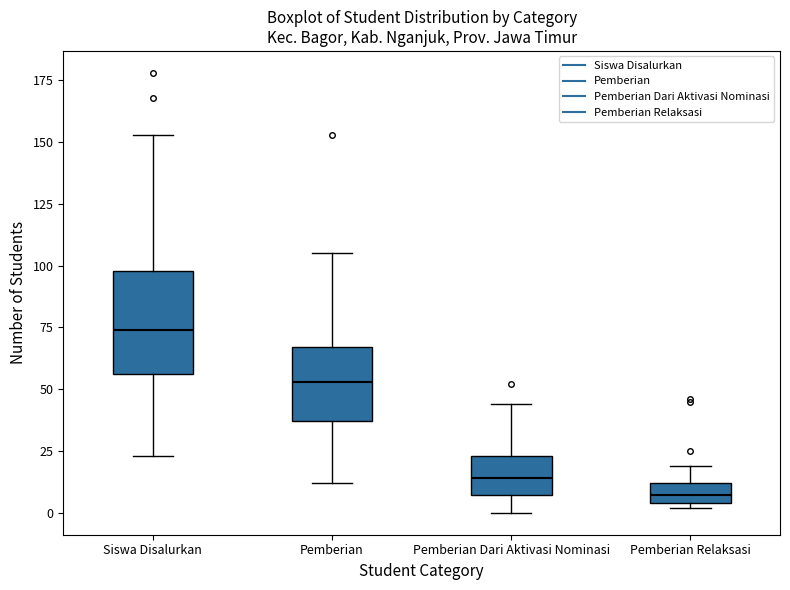

Reading left to right, transcribe this box plot: for each box, give where its median line is, the range the box spans, and where its two whiskers end, as read against the y-axis. The values are not printed on the chart, so give them approximately, as read against the axis.

Siswa Disalurkan: median 75, box 55 to 100, whiskers 25 to 155
Pemberian: median 55, box 35 to 65, whiskers 10 to 105
Pemberian Dari Aktivasi Nominasi: median 15, box 5 to 25, whiskers 0 to 45
Pemberian Relaksasi: median 5 (inside the box), box 5 to 10, whiskers 0 to 20